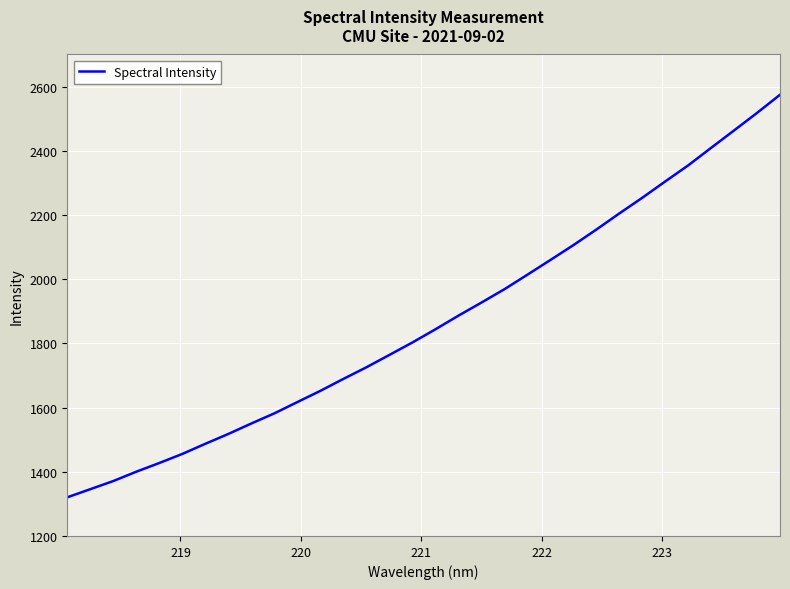

What is the difference between the maximum and second lowest values?

1228.8